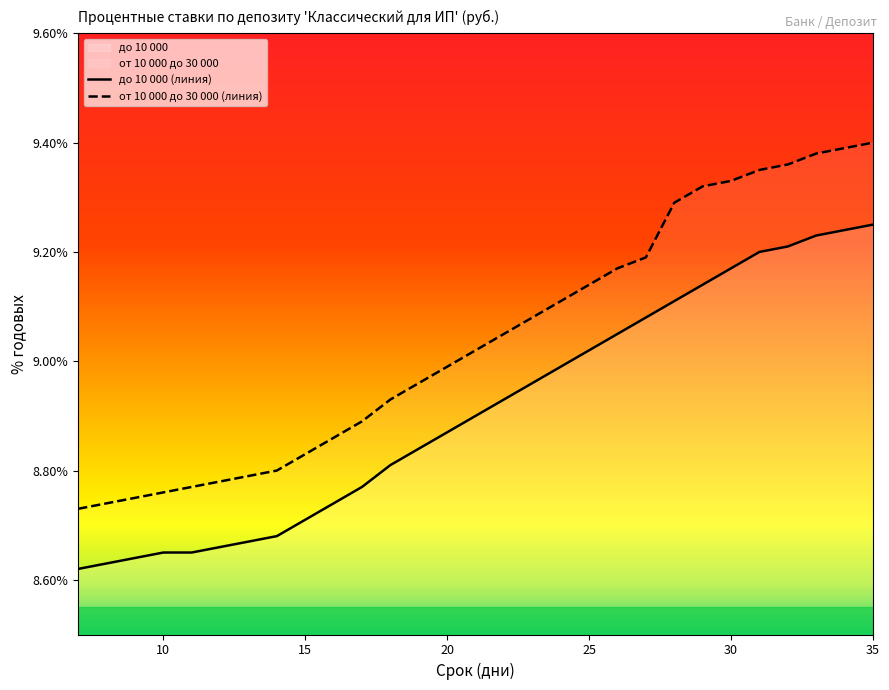

Which series has the widest spread of values?

от 10 000 до 30 000 (линия)